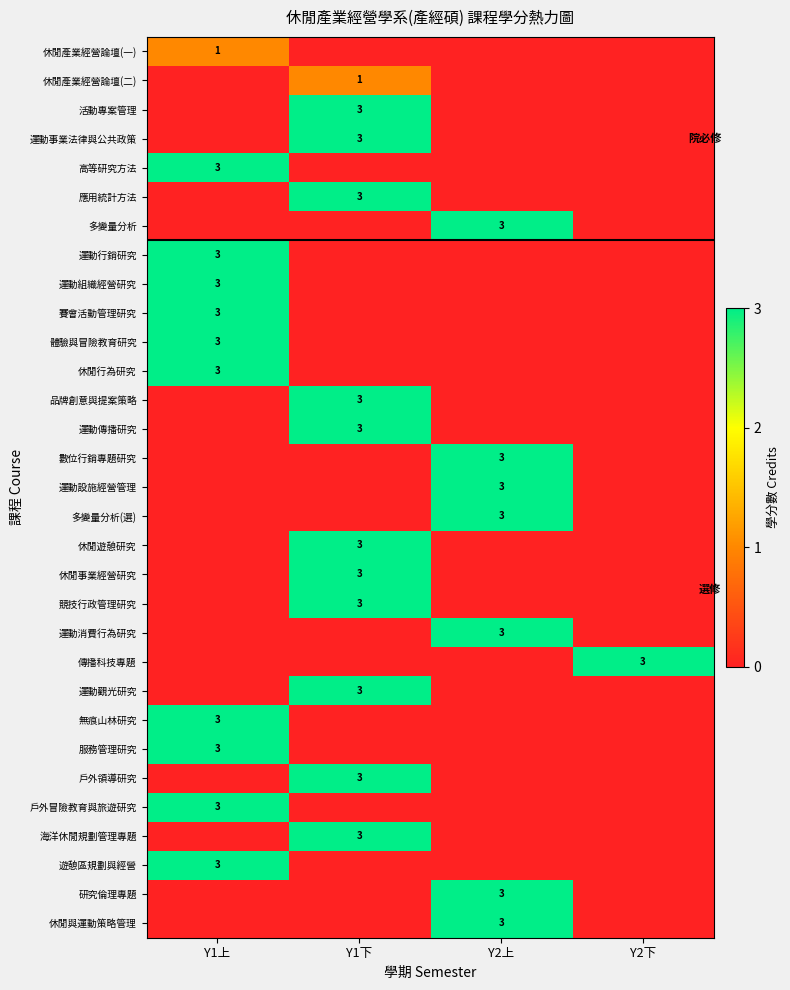

How many 賽會活動管理研究 values are between 0 and 3?

4